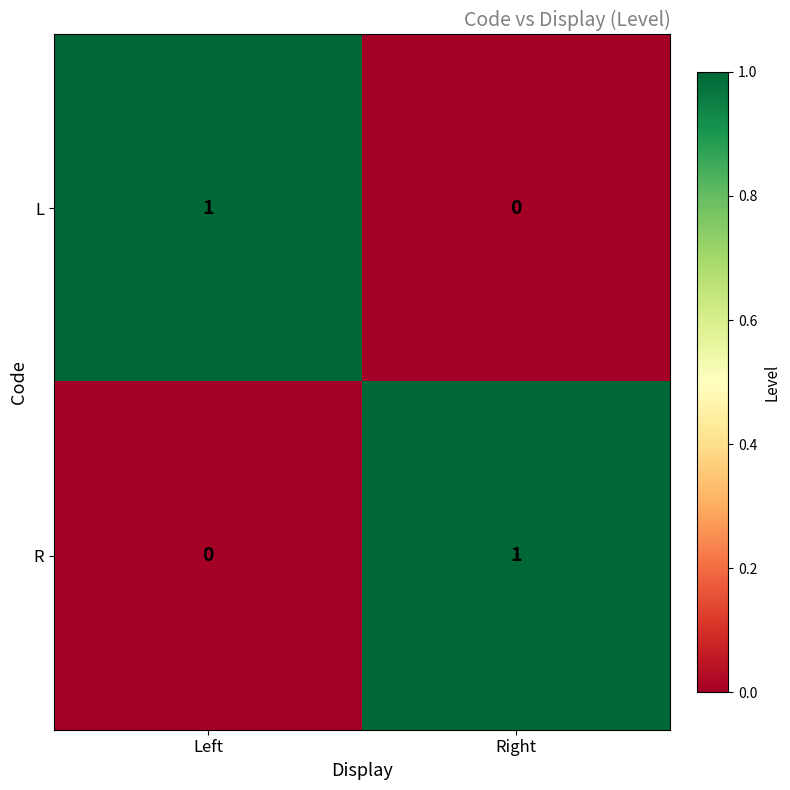

At Left, list the series in order from largest to smallest.

L, R